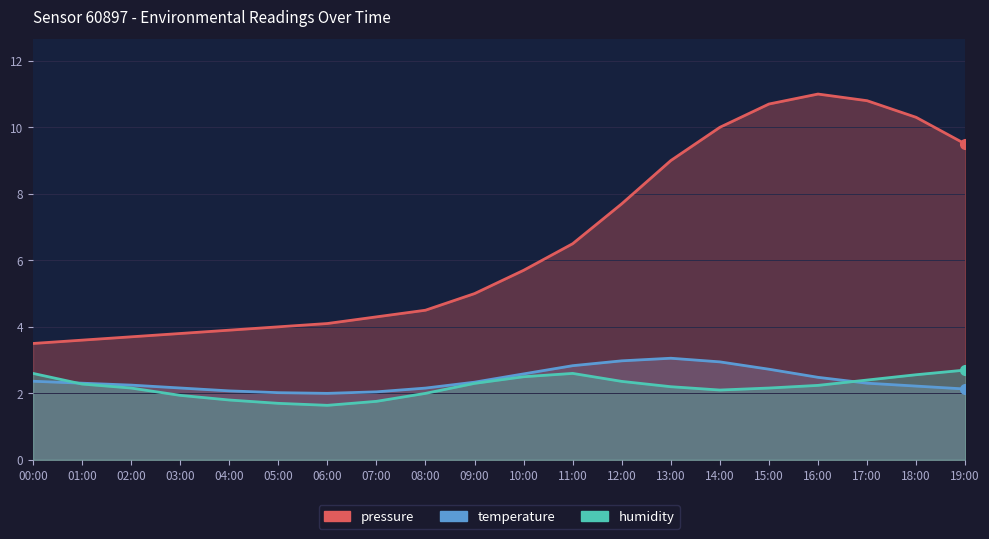

What is the difference between the highest and lowest values at 13:00?

6.8